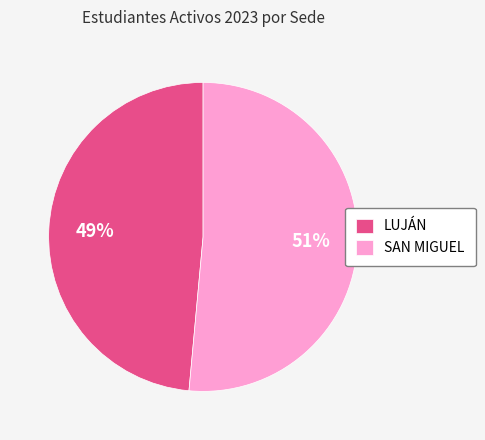

Rank the categories by value from lowest to highest.

LUJÁN, SAN MIGUEL